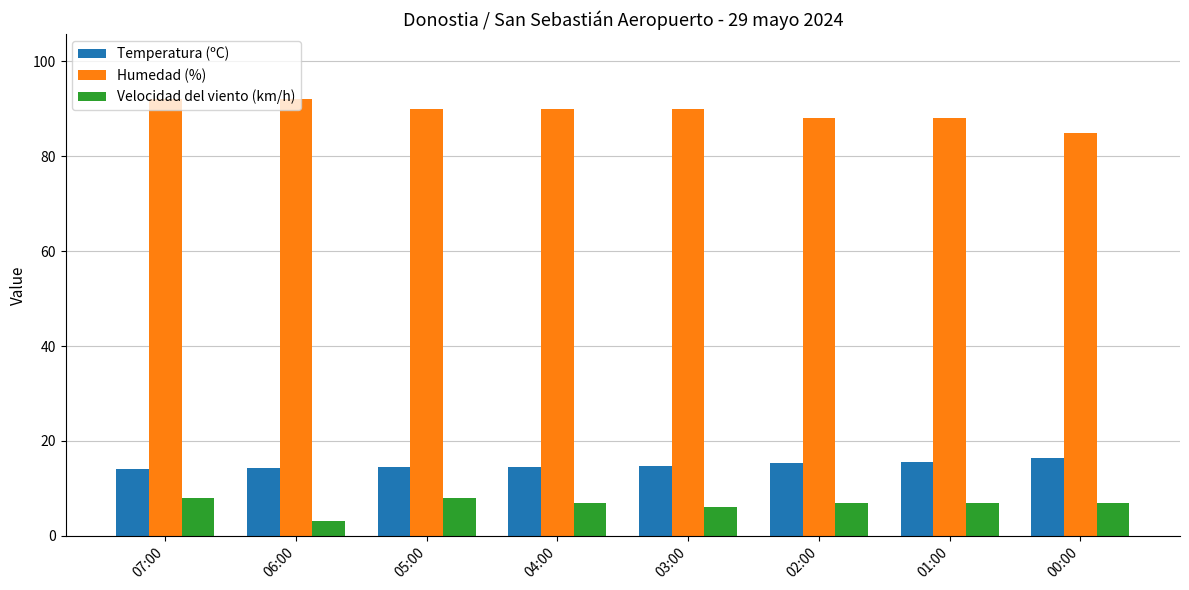

The Humedad (%) series shows 122.2 at 03:00. True or false?

False